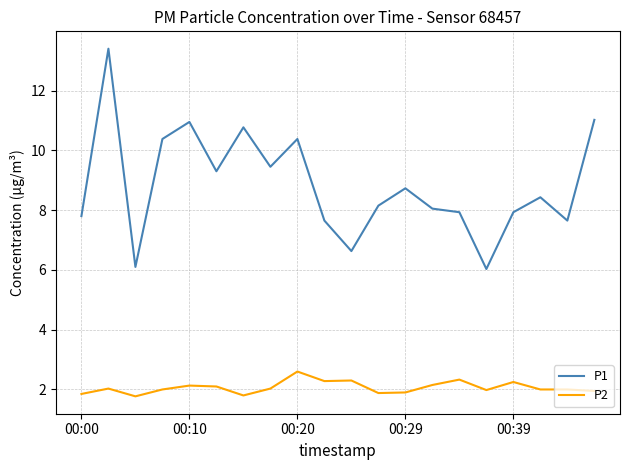

Which series has the largest total across all categories?

P1